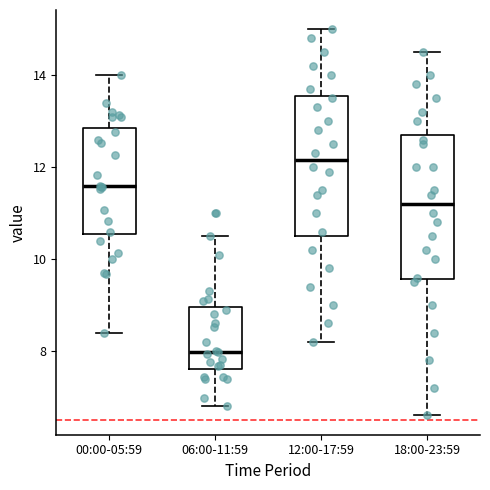

Where is the upper edge of the box for 18:00-23:59 on the y-axis? The values are not printed on the chart, so give them approximately, as read against the axis.

12.8